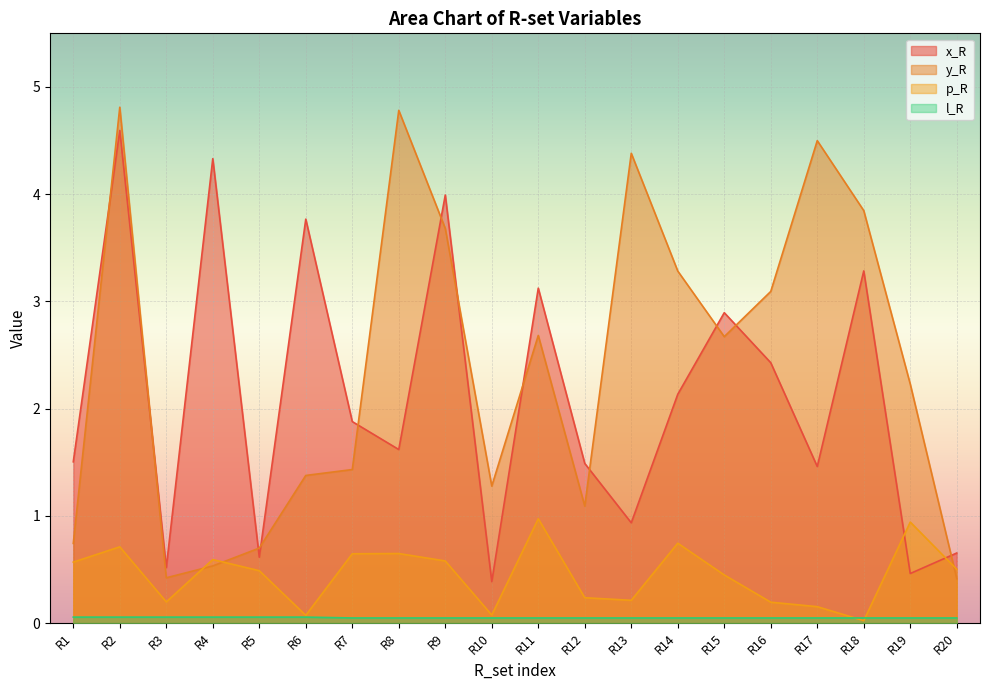

How many series are shown in this chart?

4